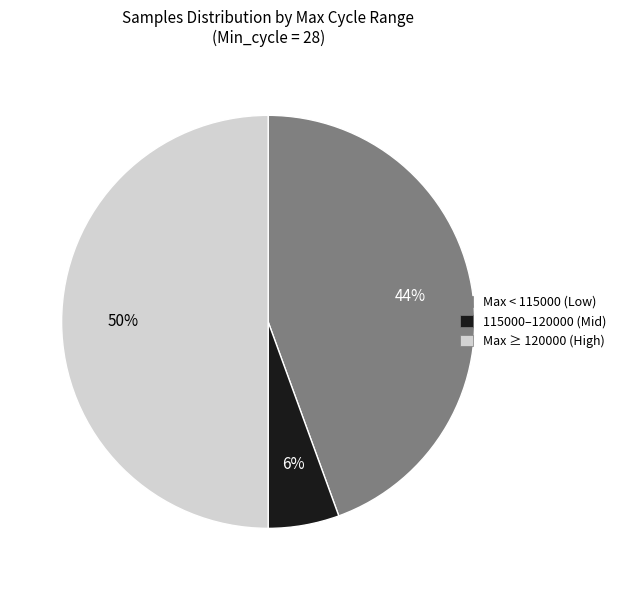

To the nearest percent, what is the average slice percentage?

33%